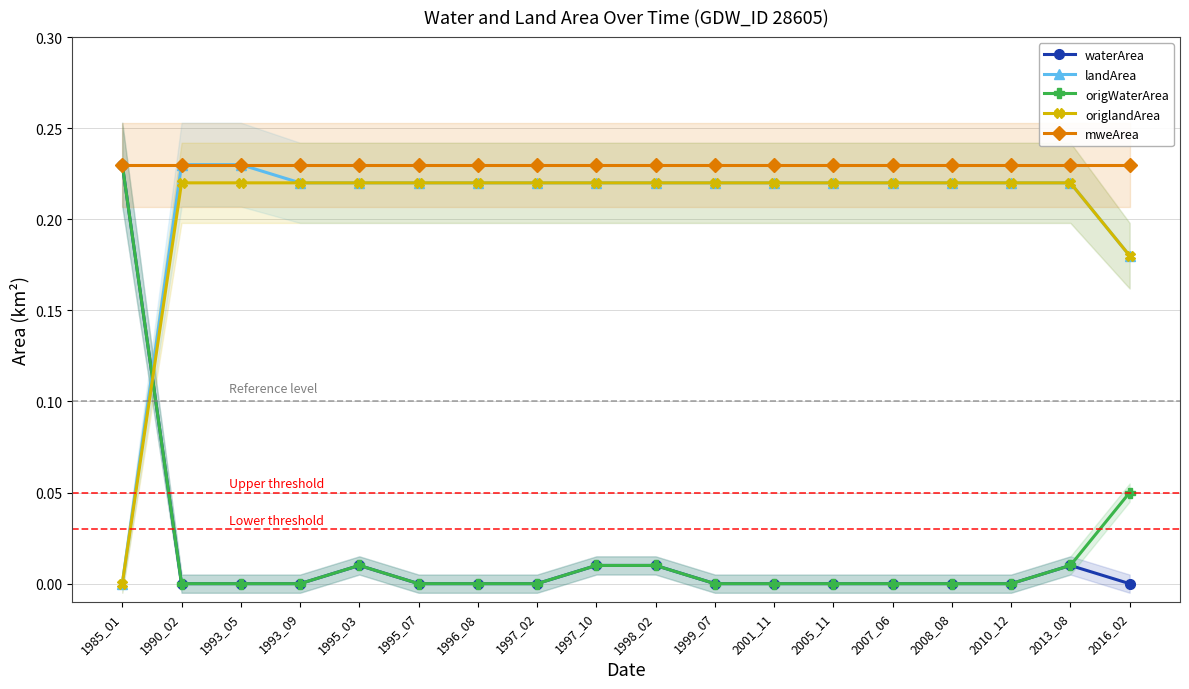

What is the sum of all waterArea values?

0.3